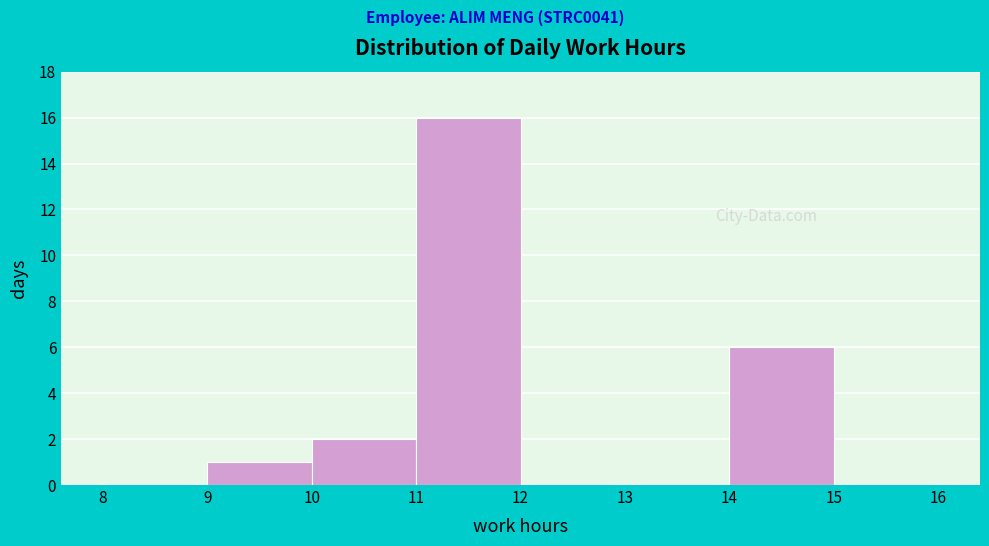

Reading left to right, list every bar in this chart as the range it spans on the x-axis followed by its height. The values are not printed on the chart, so give them approximately, as read against the axis.

8 to 9: 0
9 to 10: 1
10 to 11: 2
11 to 12: 16
12 to 13: 0
13 to 14: 0
14 to 15: 6
15 to 16: 0